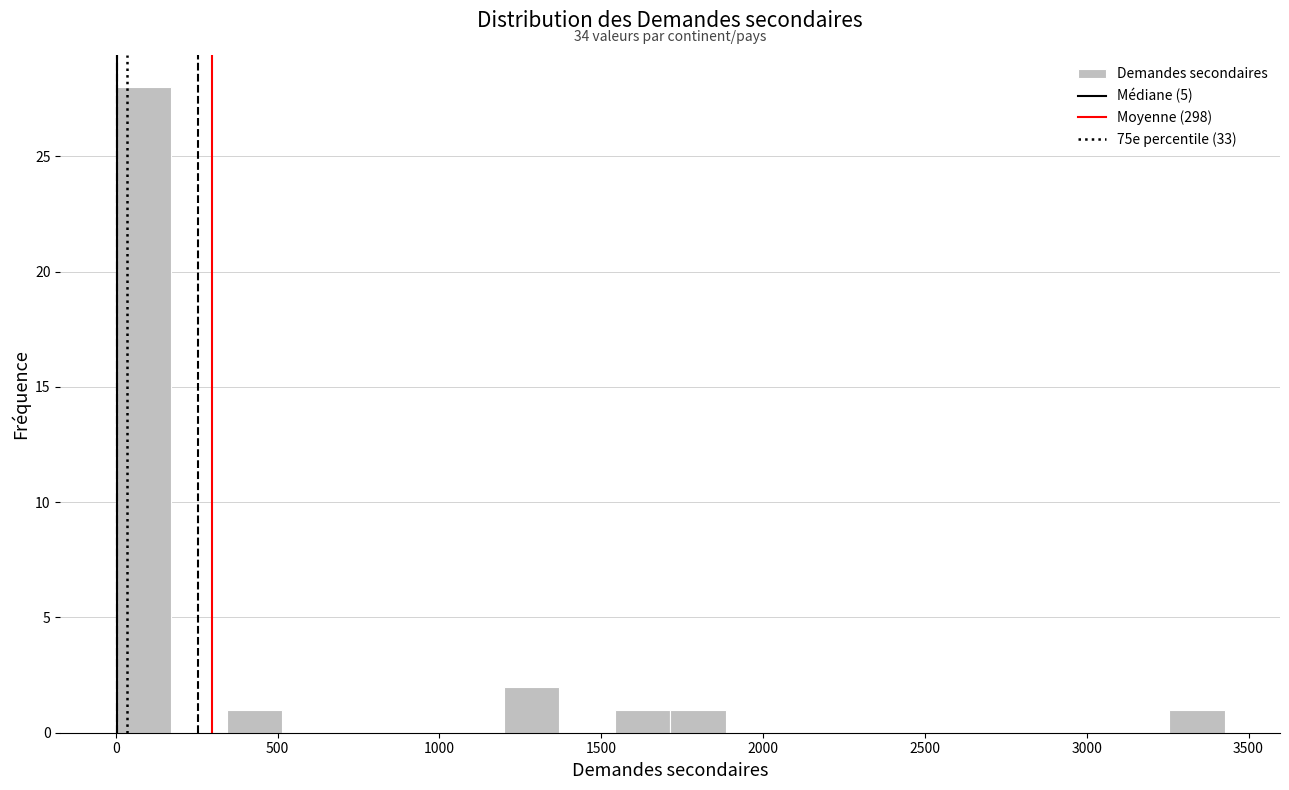

Around what value on the x-axis is the tallest bar? Give the approximate position of its centre, as read against the axis.

100